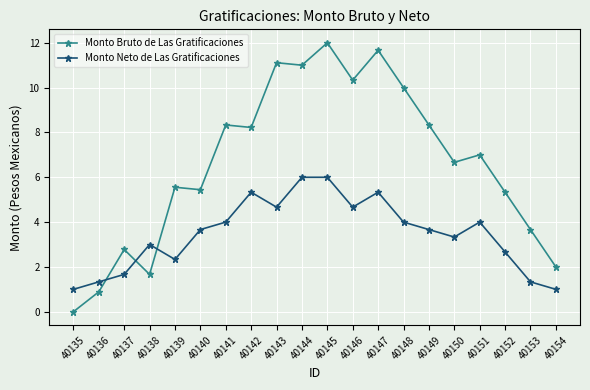

Reading left to right, extract all data points from this chart.

Monto Bruto de Las Gratificaciones: 40135=0.0	40136=0.9	40137=2.8	40138=1.7	40139=5.6	40140=5.4	40141=8.3	40142=8.2	40143=11.1	40144=11.0	40145=12.0	40146=10.3	40147=11.7	40148=10.0	40149=8.3	40150=6.7	40151=7.0	40152=5.3	40153=3.7	40154=2.0
Monto Neto de Las Gratificaciones: 40135=1.0	40136=1.3	40137=1.7	40138=3.0	40139=2.3	40140=3.7	40141=4.0	40142=5.3	40143=4.7	40144=6.0	40145=6.0	40146=4.7	40147=5.3	40148=4.0	40149=3.7	40150=3.3	40151=4.0	40152=2.7	40153=1.3	40154=1.0